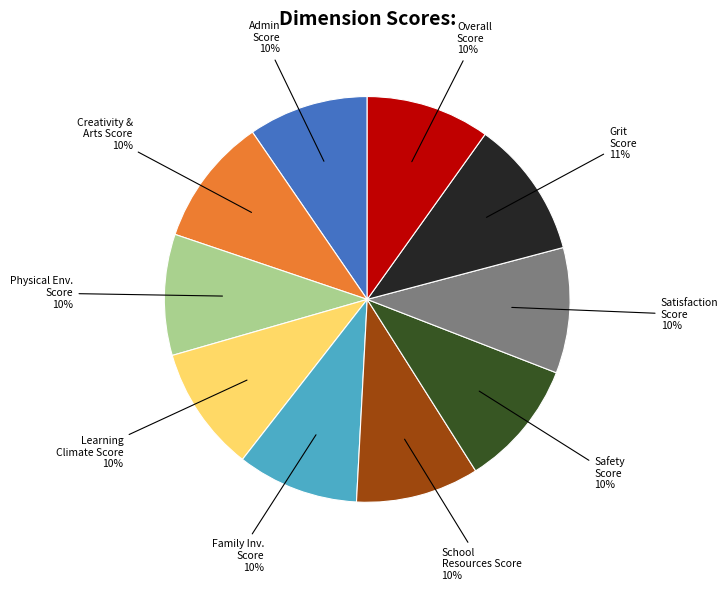

Is there any slice that represents more than half of the pie?

No